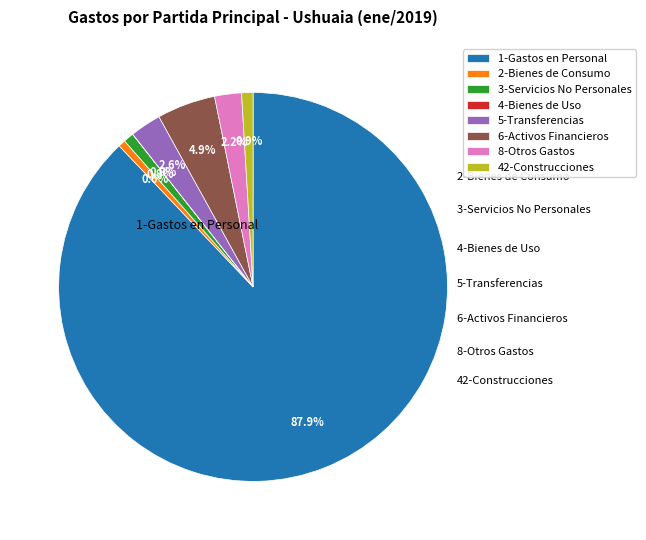

Which slice is the largest?

1-Gastos en Personal